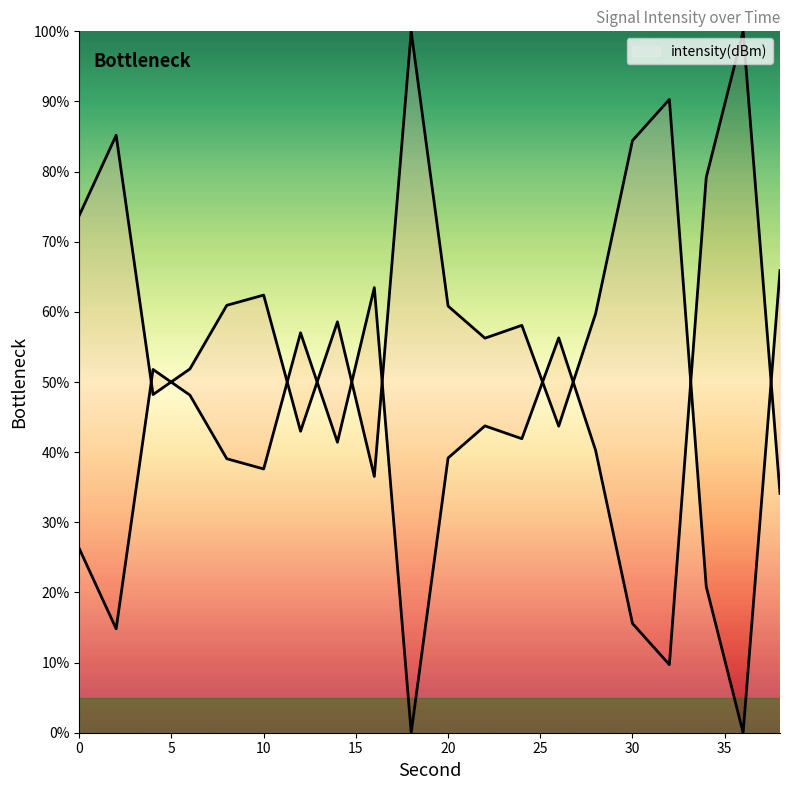

List the labels in order of value, smallest first.

36, 34, 16, 12, 26, 4, 6, 22, 24, 14, 28, 20, 8, 10, 38, 0, 30, 2, 32, 18